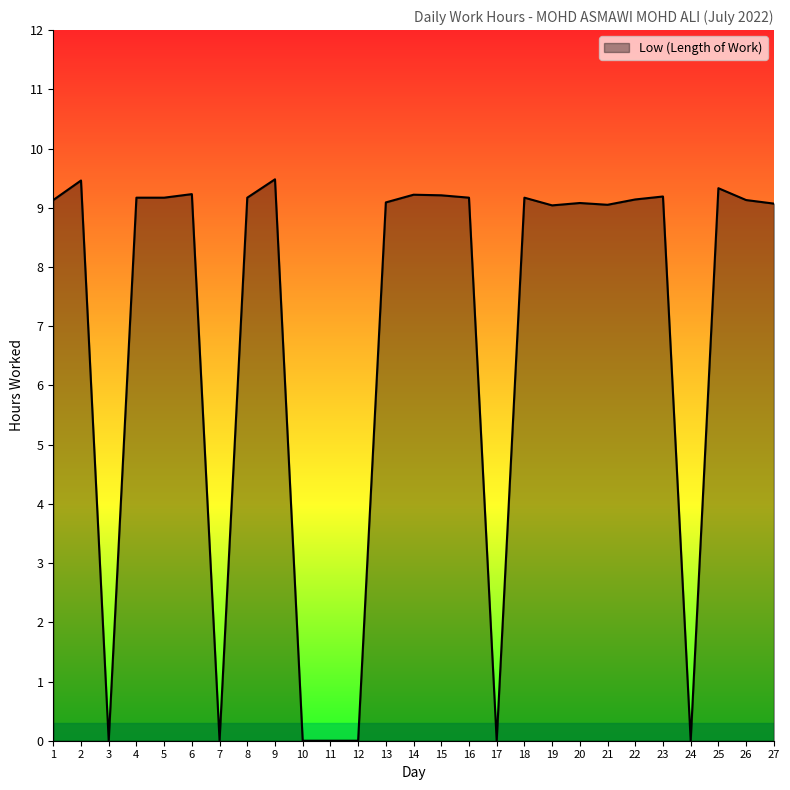

What is the ratio of the value at 25 to the value at 1?

1.0